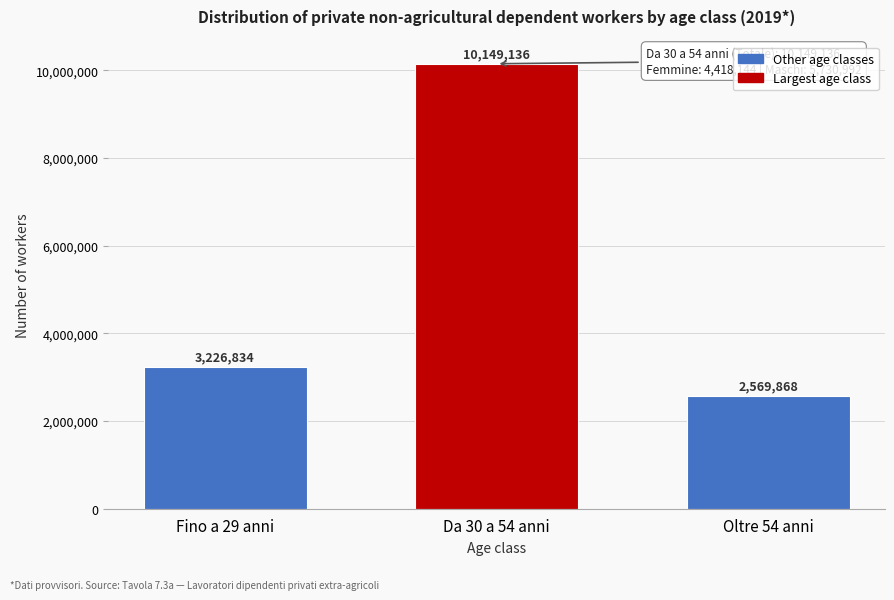

Reading left to right, extract all data points from this chart.

Fino a 29 anni=3226834	Da 30 a 54 anni=10149136	Oltre 54 anni=2569868